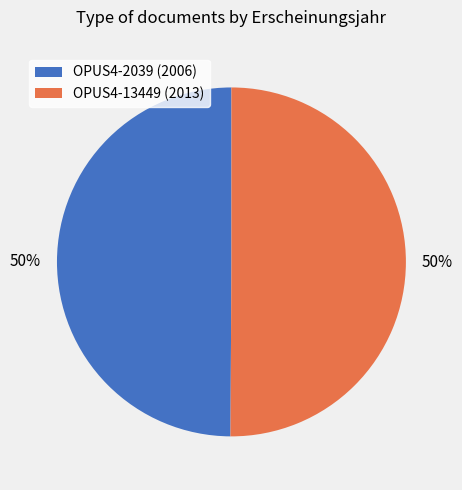

How many slices are in this pie chart?

2